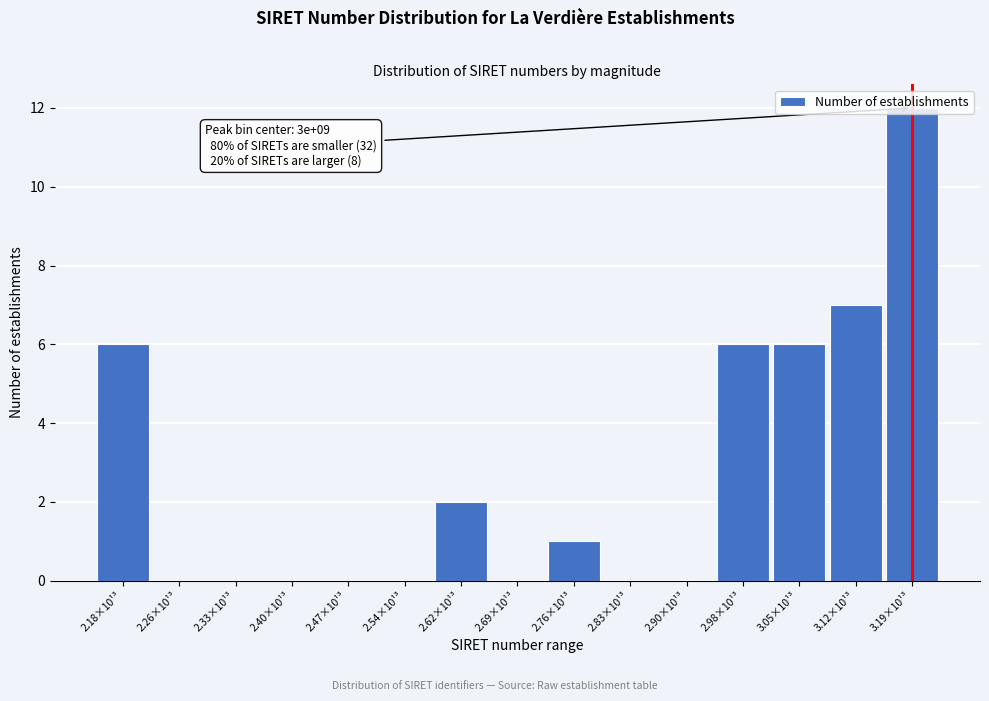

What is the change in value from 2.54×10¹³ to 2.62×10¹³?

+2